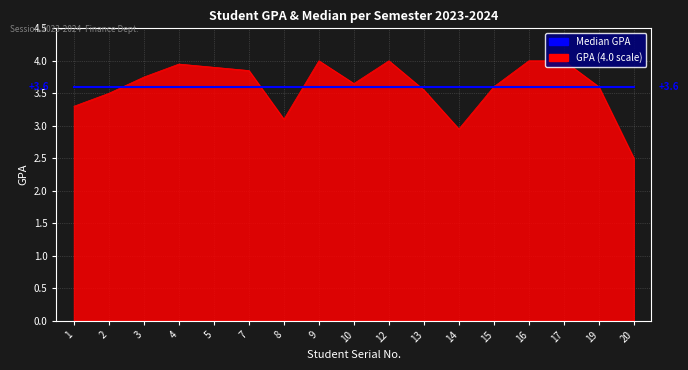

True or false: GPA (4.0 scale) has a value of 0.8 at 5.

False